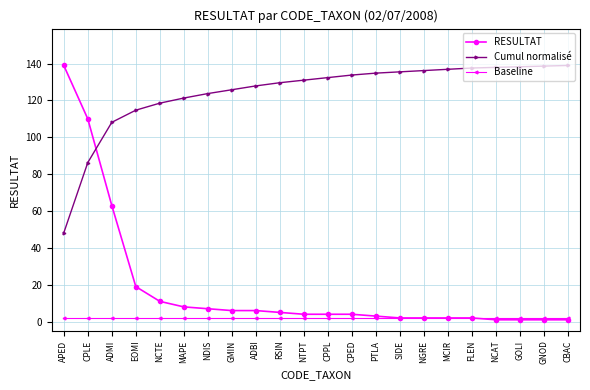

True or false: Cumul normalisé and Baseline intersect in this chart.

False